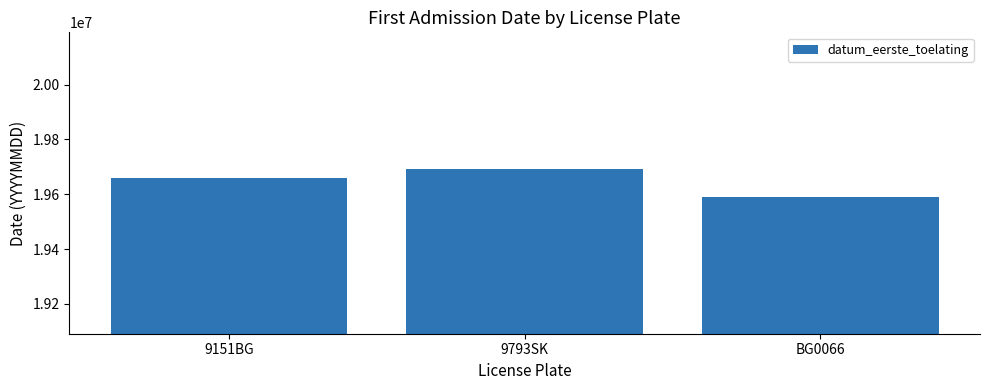

What position from the right is 9151BG?

3